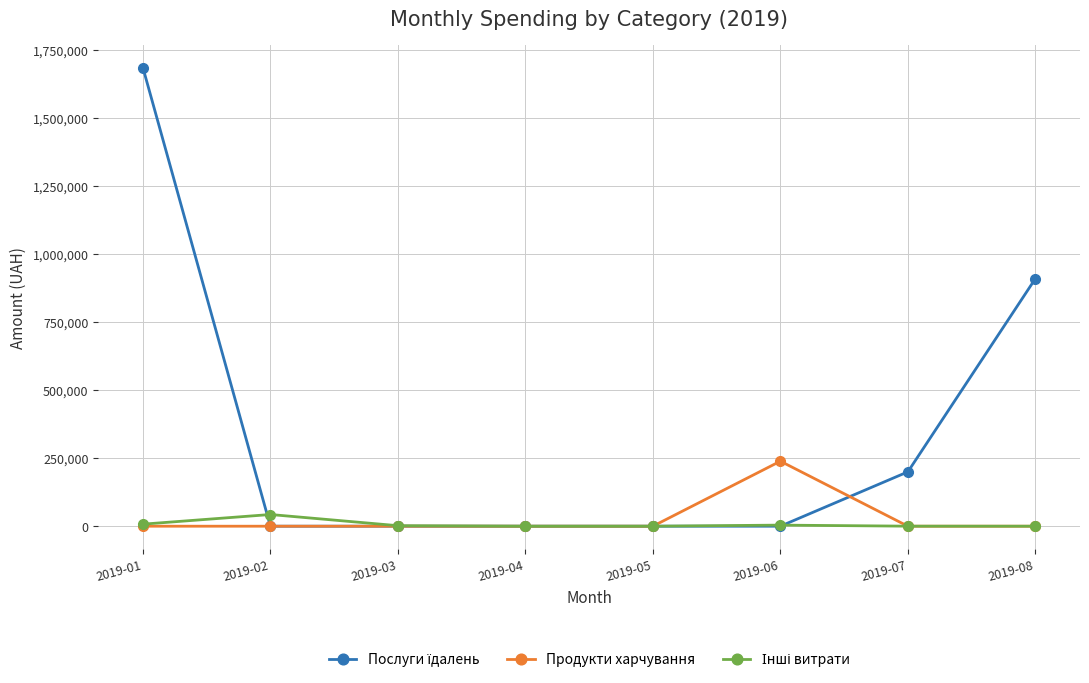

True or false: Продукти харчування has more than 0 points higher than both neighbors.

True